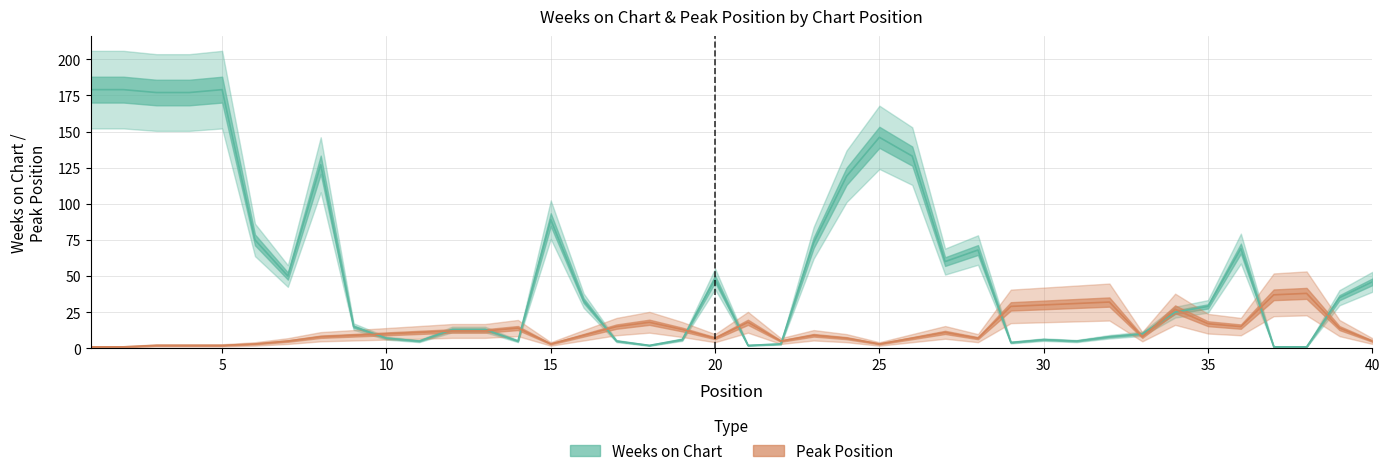

At which category does Peak Position reach its first local valley?

15